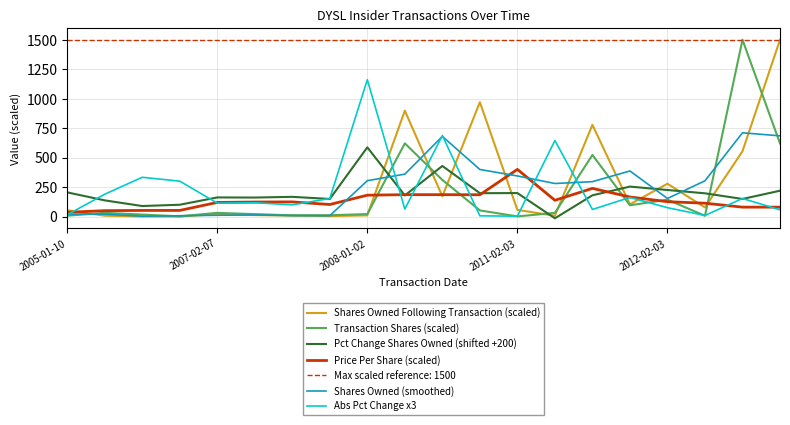

What is the maximum value for Abs Pct Change x3?

1161.0